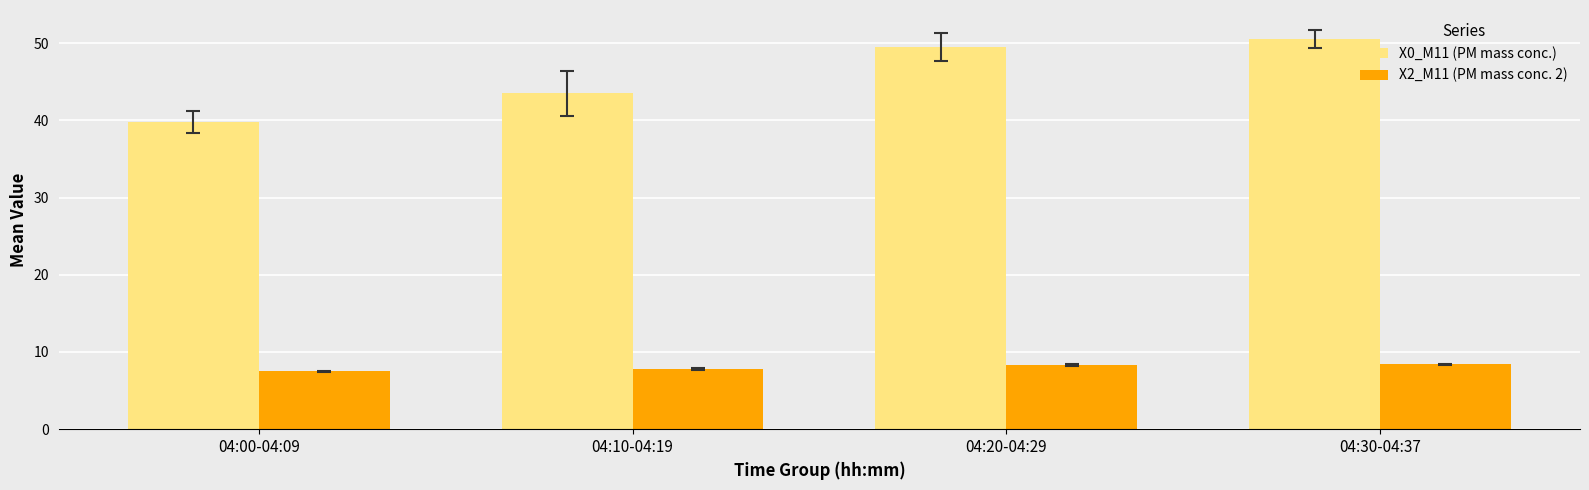

True or false: X2_M11 (PM mass conc. 2) has a value of 7.8 at 04:10-04:19.

True